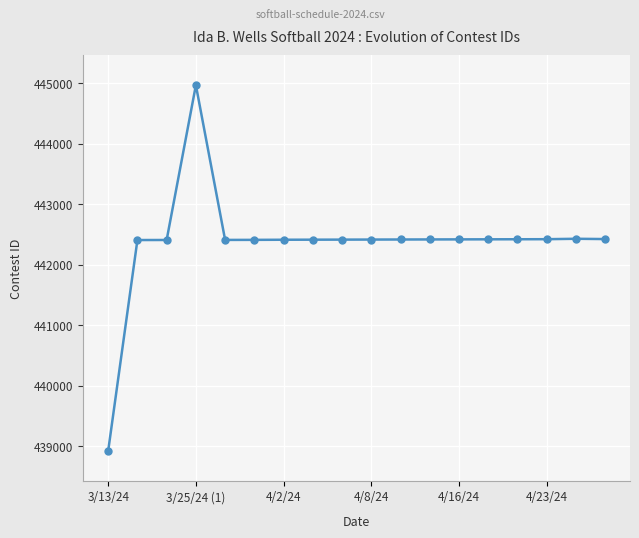

True or false: the data has more than 1 interior local peaks.

True